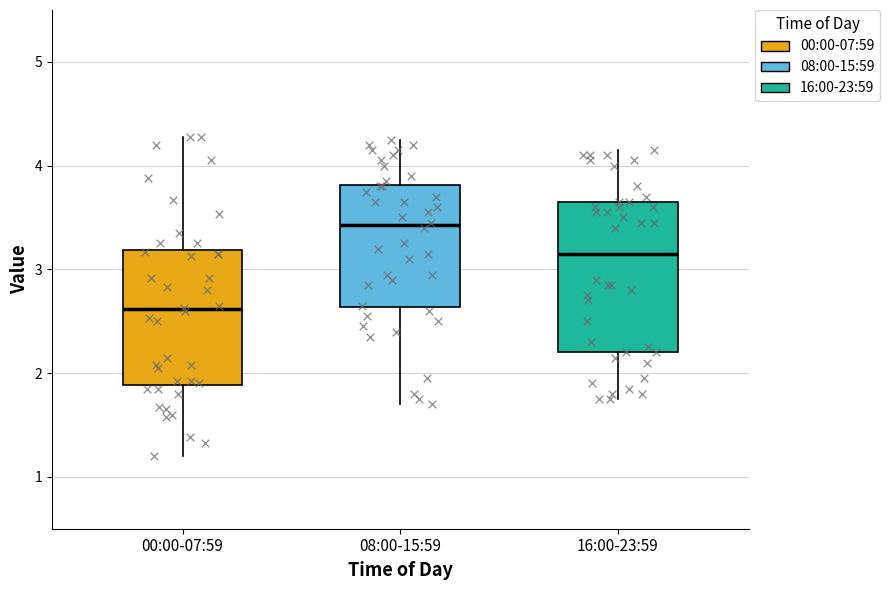

Reading left to right, transcribe this box plot: for each box, give where its median line is, the range the box spans, and where its two whiskers end, as read against the y-axis. The values are not printed on the chart, so give them approximately, as read against the axis.

00:00-07:59: median 2.6, box 1.9 to 3.2, whiskers 1.2 to 4.3
08:00-15:59: median 3.4, box 2.6 to 3.8, whiskers 1.7 to 4.3
16:00-23:59: median 3.2, box 2.2 to 3.7, whiskers 1.8 to 4.2